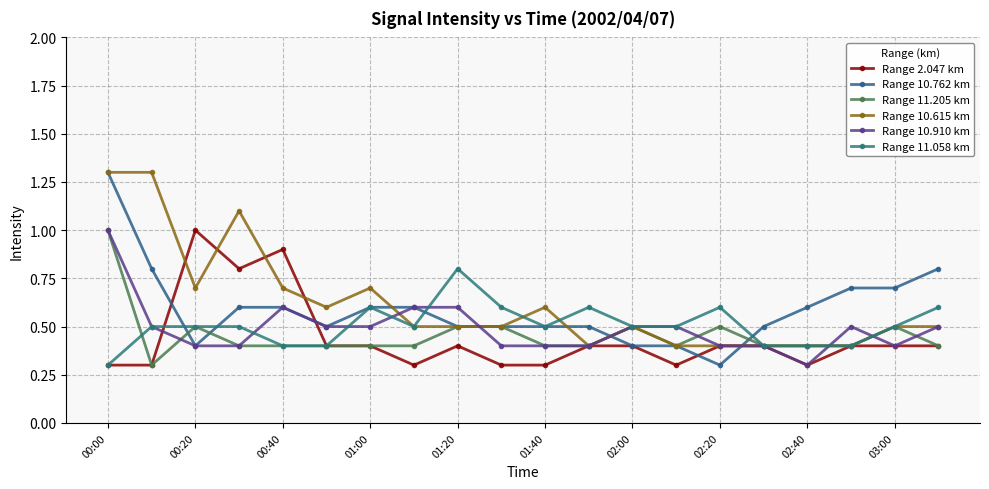

Reading left to right, extract all data points from this chart.

Range 2.047 km: 0.3	0.3	1.0	0.8	0.9	0.4	0.4	0.3	0.4	0.3	0.3	0.4	0.4	0.3	0.4	0.4	0.3	0.4	0.4	0.4
Range 10.762 km: 1.3	0.8	0.4	0.6	0.6	0.5	0.6	0.6	0.5	0.5	0.5	0.5	0.4	0.4	0.3	0.5	0.6	0.7	0.7	0.8
Range 11.205 km: 1.0	0.3	0.5	0.4	0.4	0.4	0.4	0.4	0.5	0.5	0.4	0.4	0.5	0.4	0.5	0.4	0.4	0.4	0.5	0.4
Range 10.615 km: 1.3	1.3	0.7	1.1	0.7	0.6	0.7	0.5	0.5	0.5	0.6	0.4	0.5	0.4	0.4	0.4	0.4	0.4	0.5	0.5
Range 10.910 km: 1.0	0.5	0.4	0.4	0.6	0.5	0.5	0.6	0.6	0.4	0.4	0.4	0.5	0.5	0.4	0.4	0.3	0.5	0.4	0.5
Range 11.058 km: 0.3	0.5	0.5	0.5	0.4	0.4	0.6	0.5	0.8	0.6	0.5	0.6	0.5	0.5	0.6	0.4	0.4	0.4	0.5	0.6